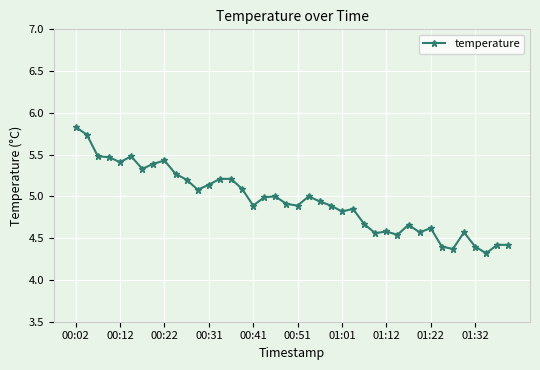

What is the smallest value displayed?

4.3